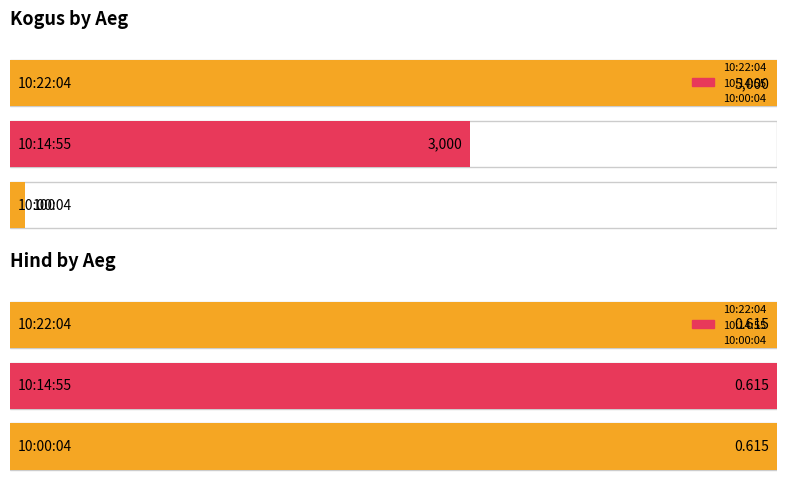

Between 10:22:04 and 10:14:55, which series saw the biggest shift?

Kogus